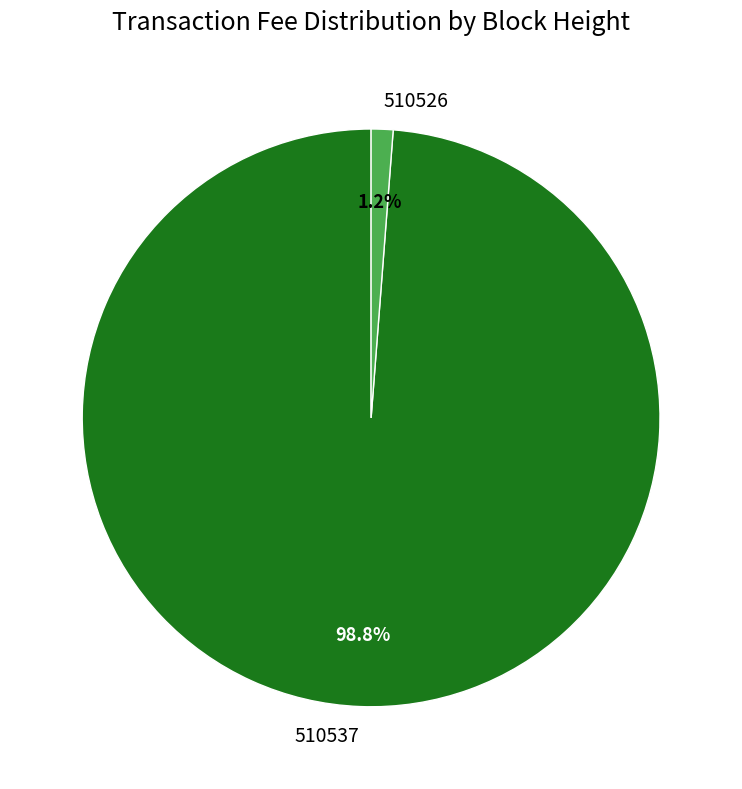

To the nearest percent, what portion does 510526 represent?

1%